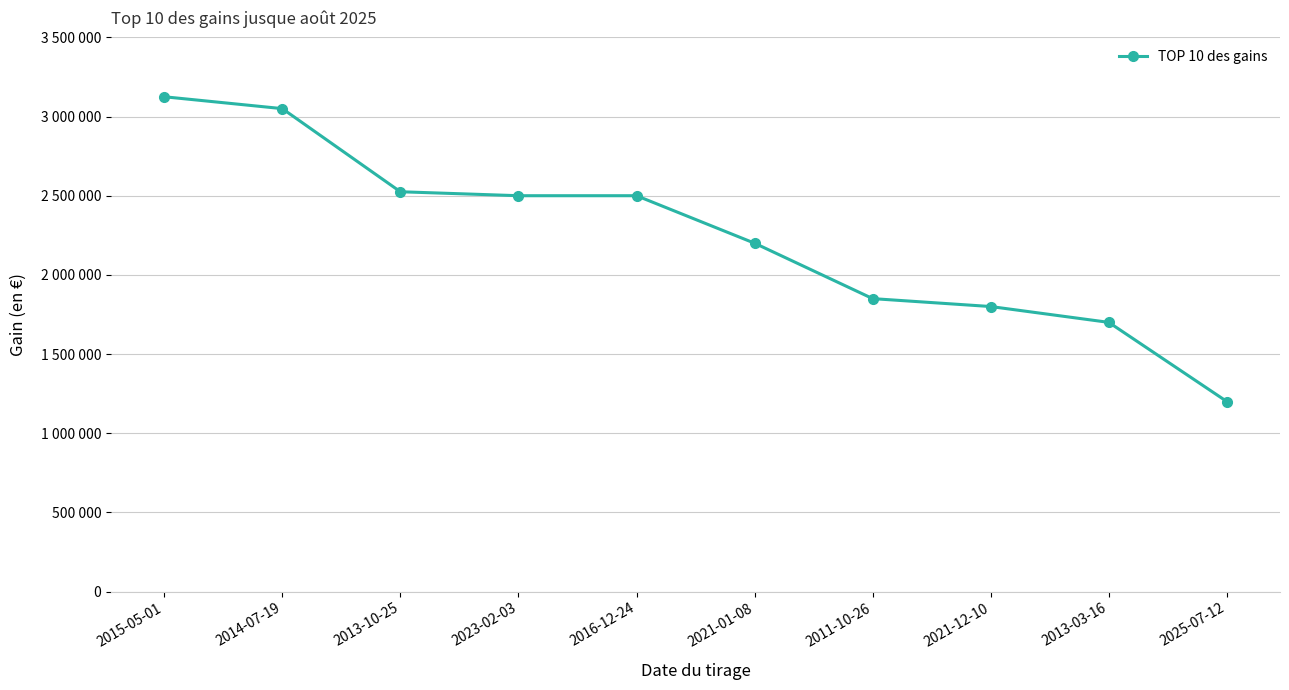

What is the change in value from 2015-05-01 to 2013-10-25?

-600000